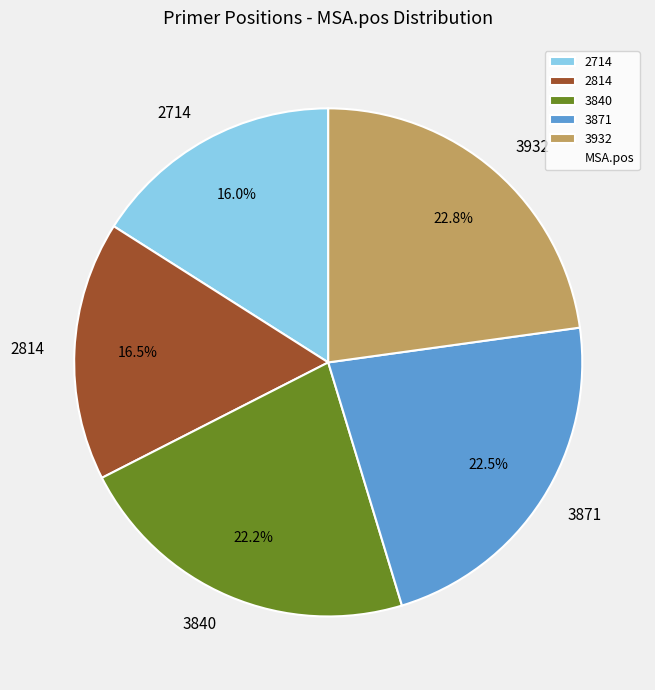

Is there any slice that represents more than half of the pie?

No